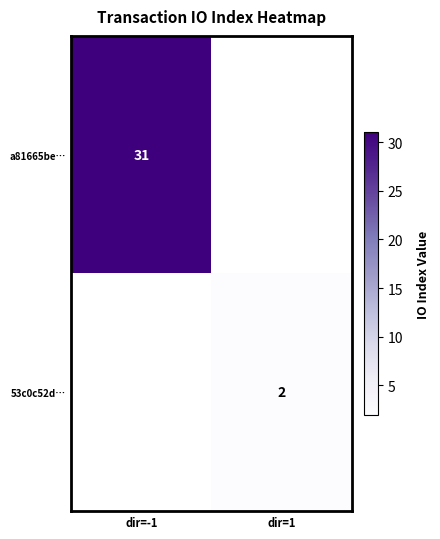

True or false: 53c0c52d… has a value of 1 at dir=1.

False